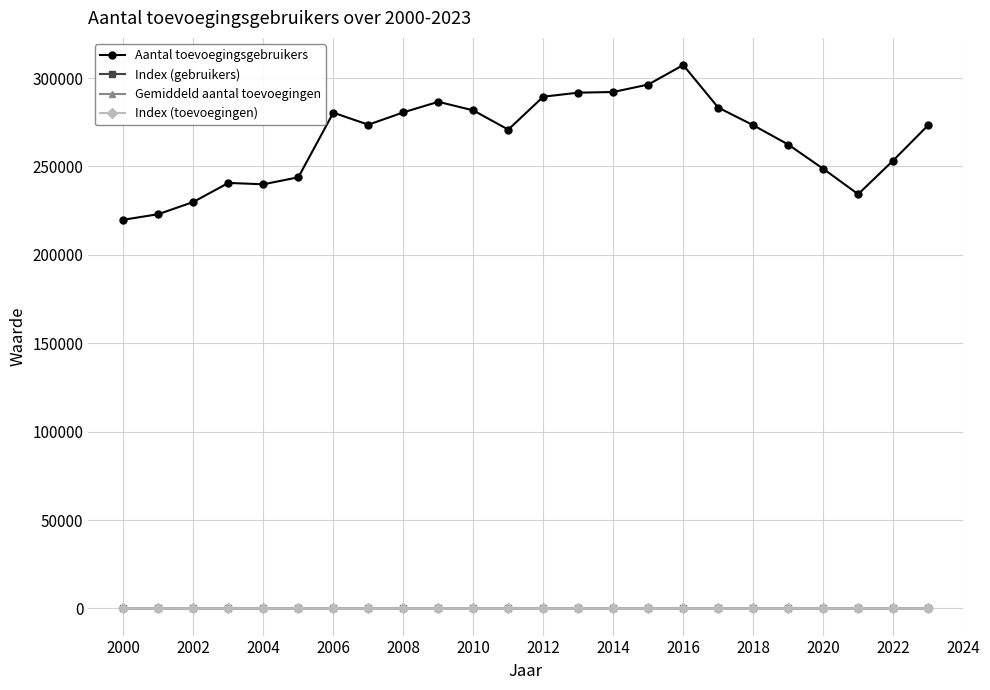

Which series has the widest spread of values?

Aantal toevoegingsgebruikers